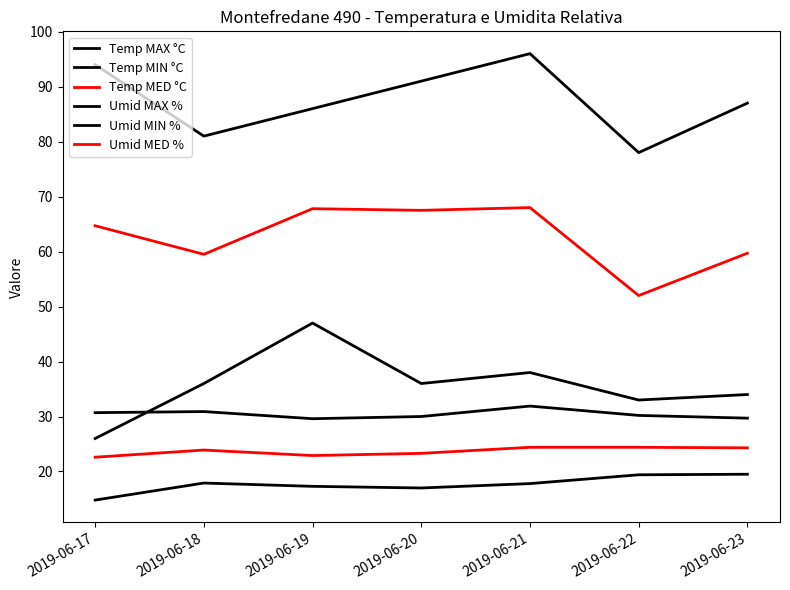

Does the chart have visible grid lines?

No